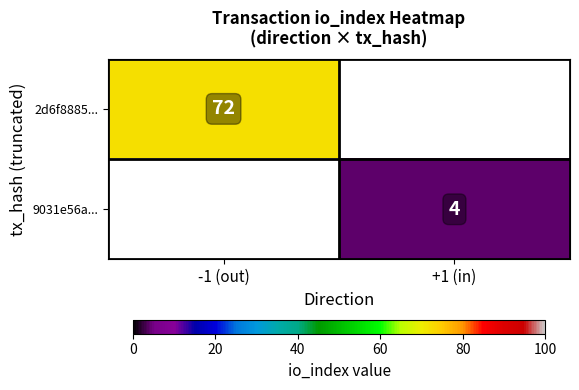

Is it true that 9031e56a... equals 6 at +1 (in)?

False